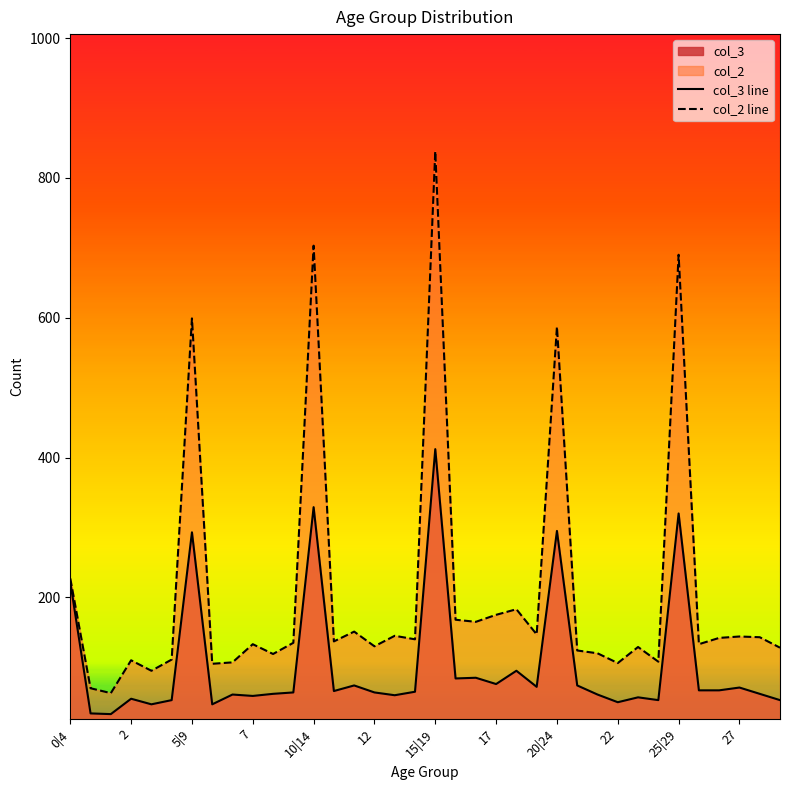

True or false: col_3 line and col_2 line intersect in this chart.

False